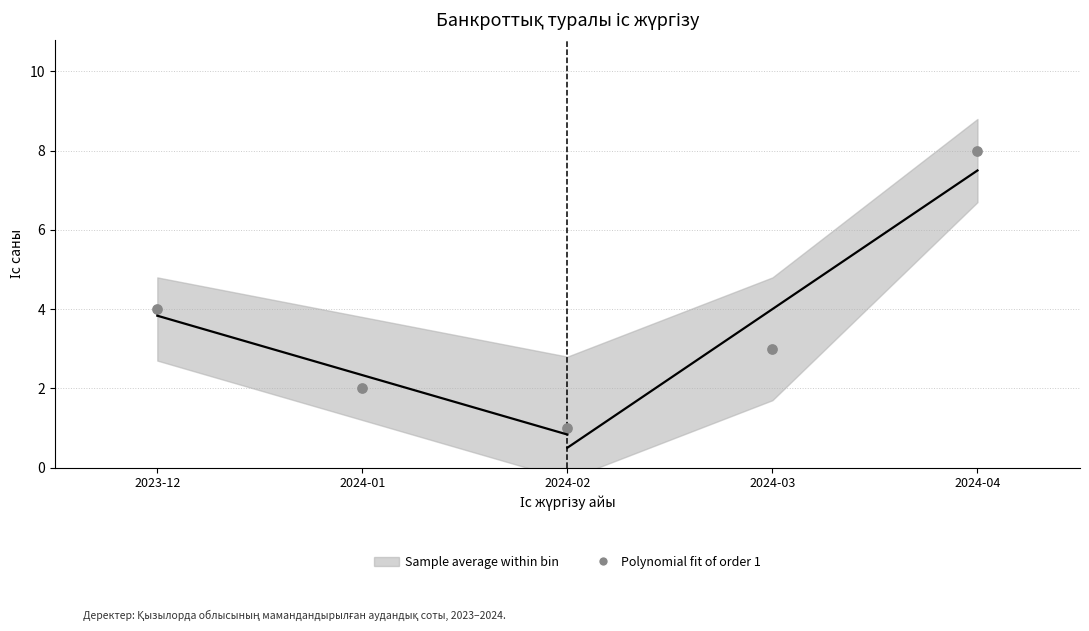

What is the range of X values (max minus min)?

4